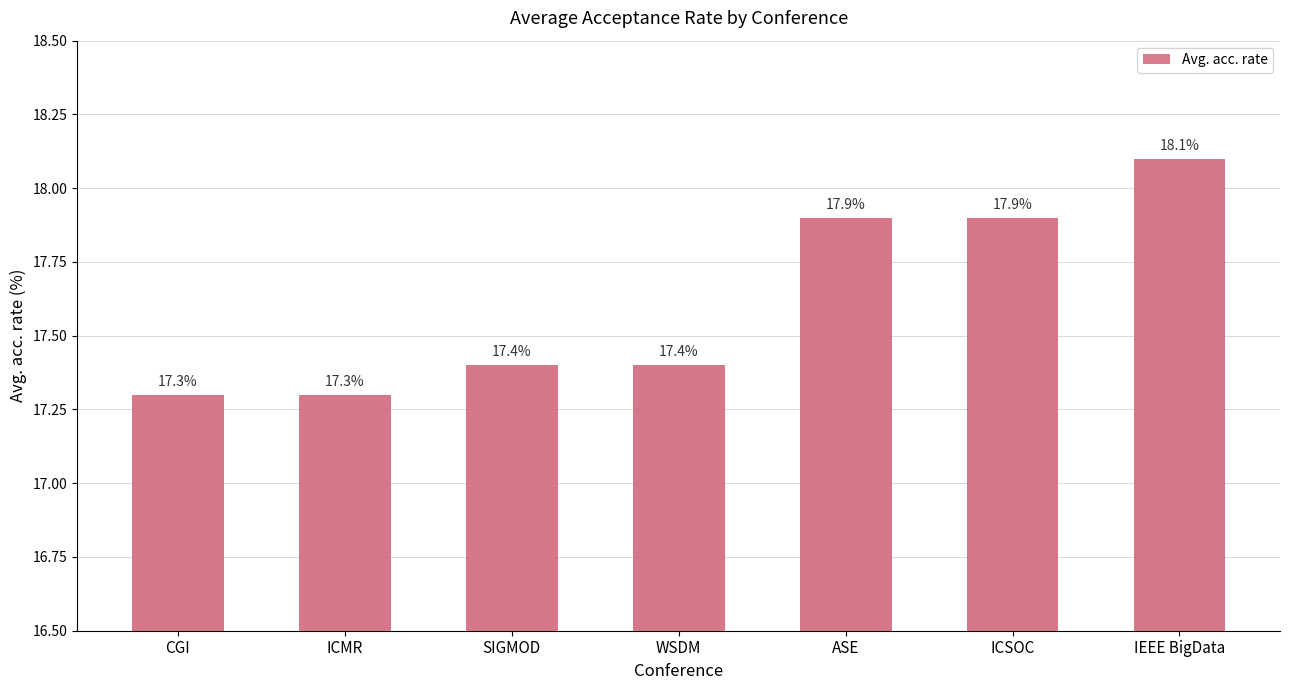

What is the greatest value displayed?

18.1